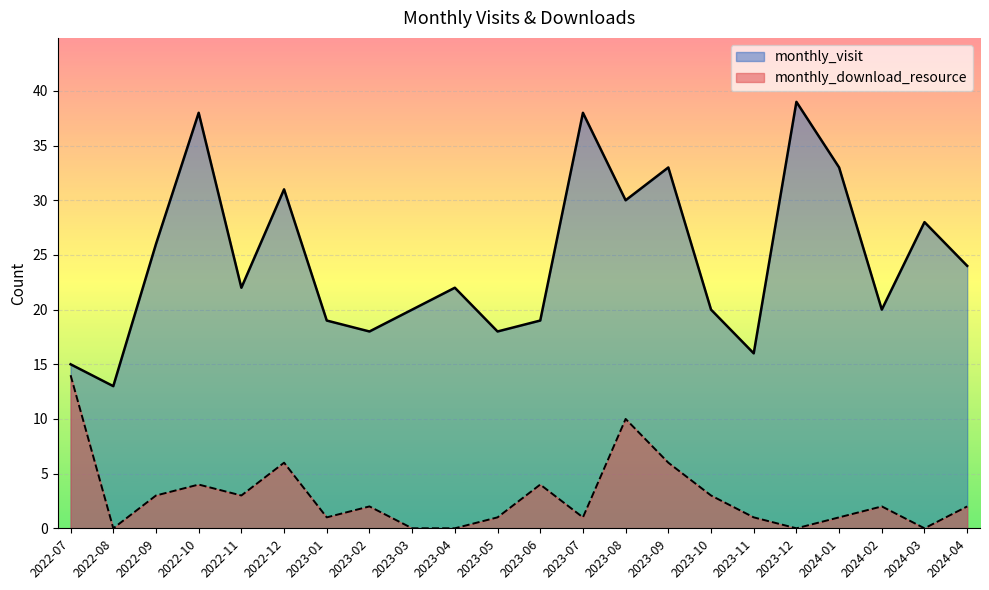

True or false: monthly_download_resource and monthly_visit intersect in this chart.

False